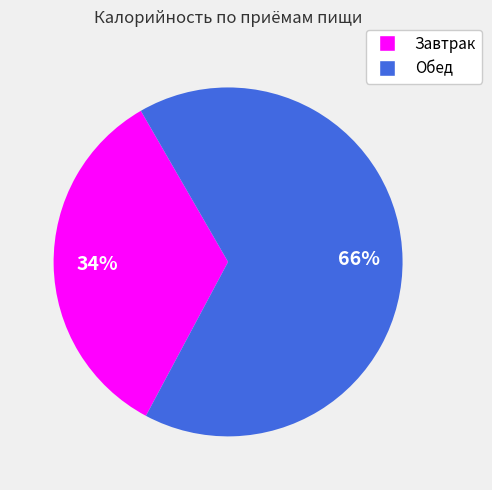

Is the sum of Обед and Завтрак greater than half?

Yes